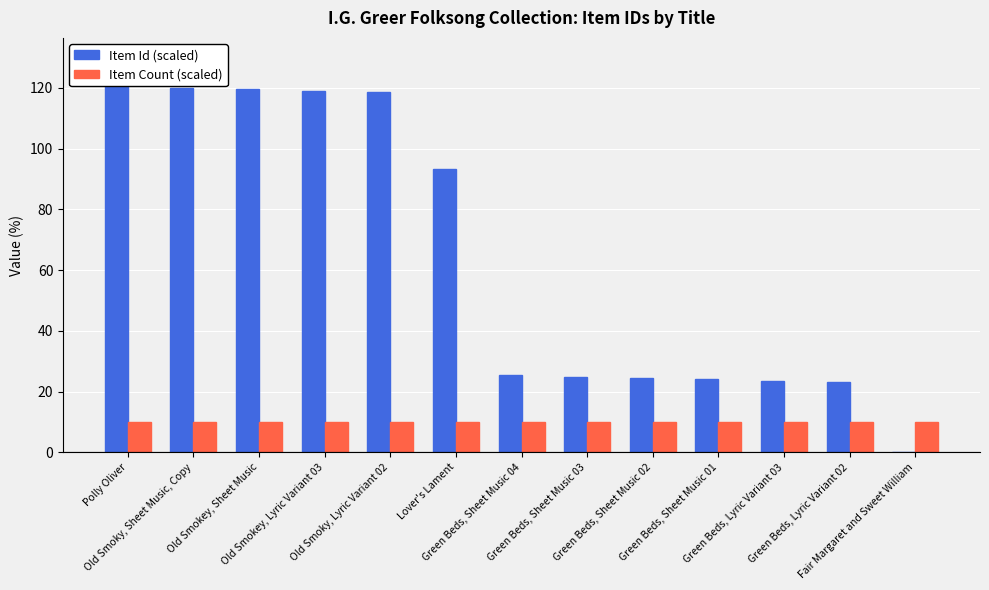

What is the label of the 3rd bar from the left?

Old Smokey, Sheet Music